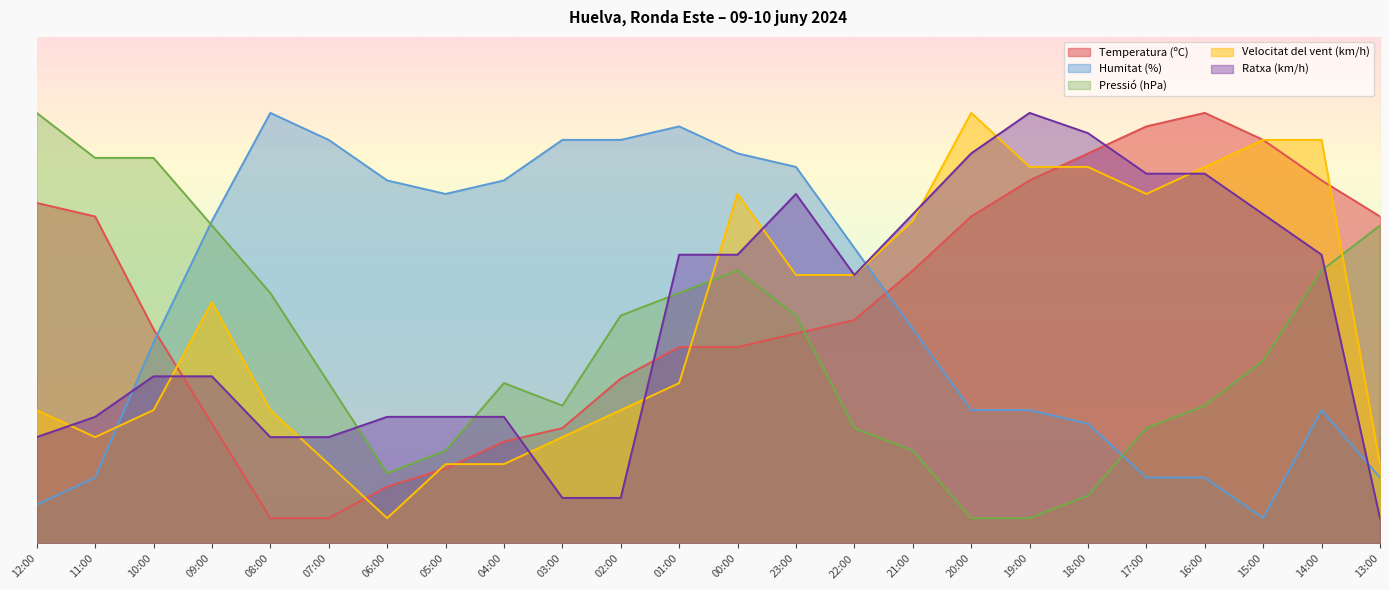

What is the label of the 14th point from the left?

23:00